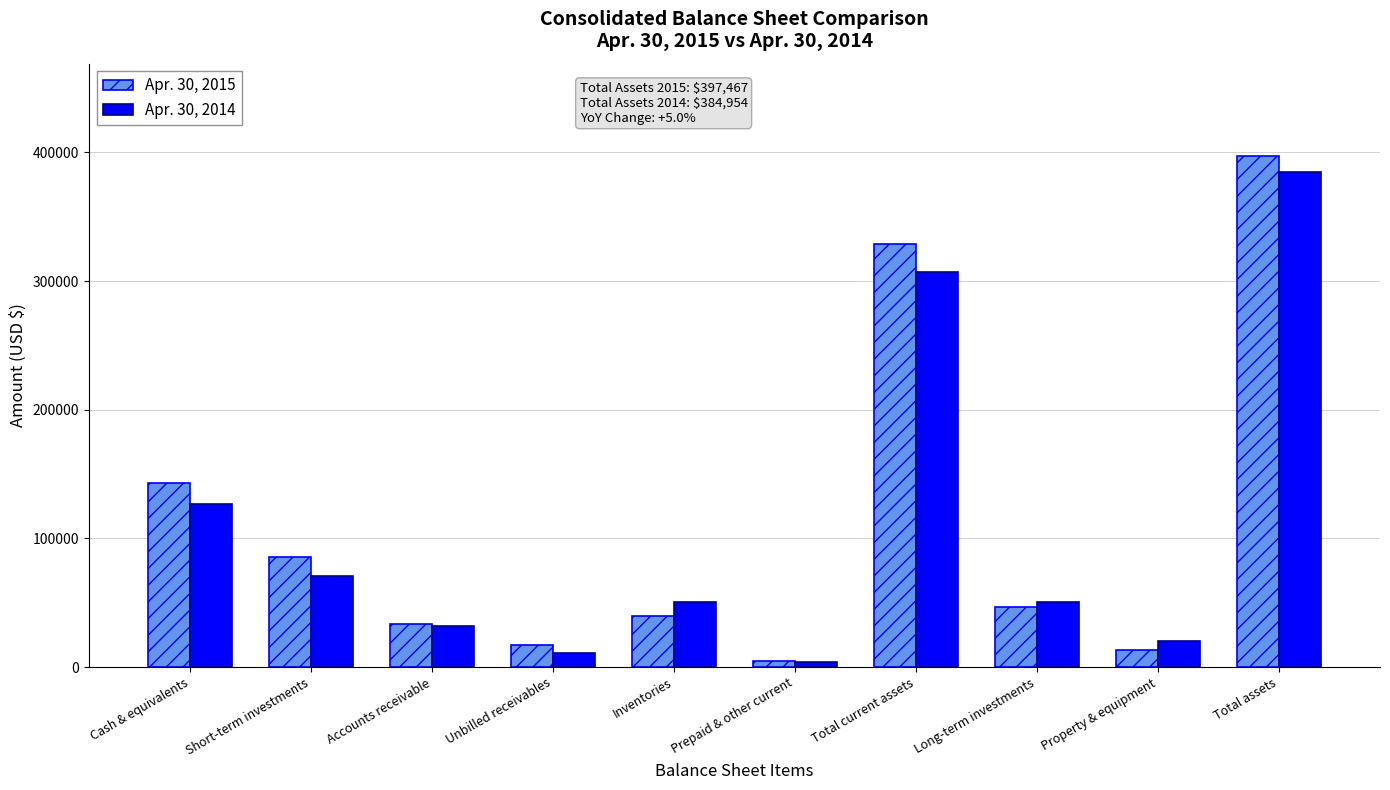

Rank the series at Cash & equivalents from lowest to highest value.

Apr. 30, 2014, Apr. 30, 2015